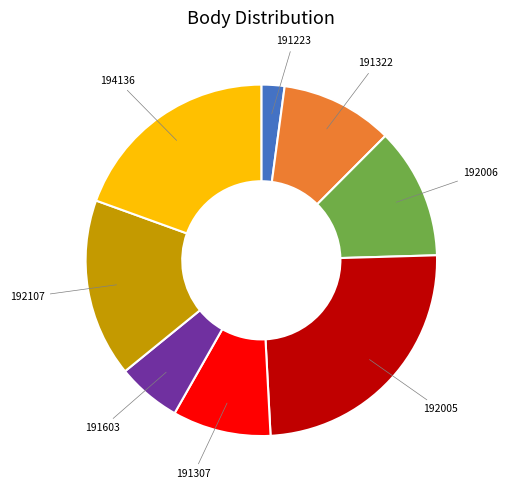

Does 192005 represent more than half of the total?

No